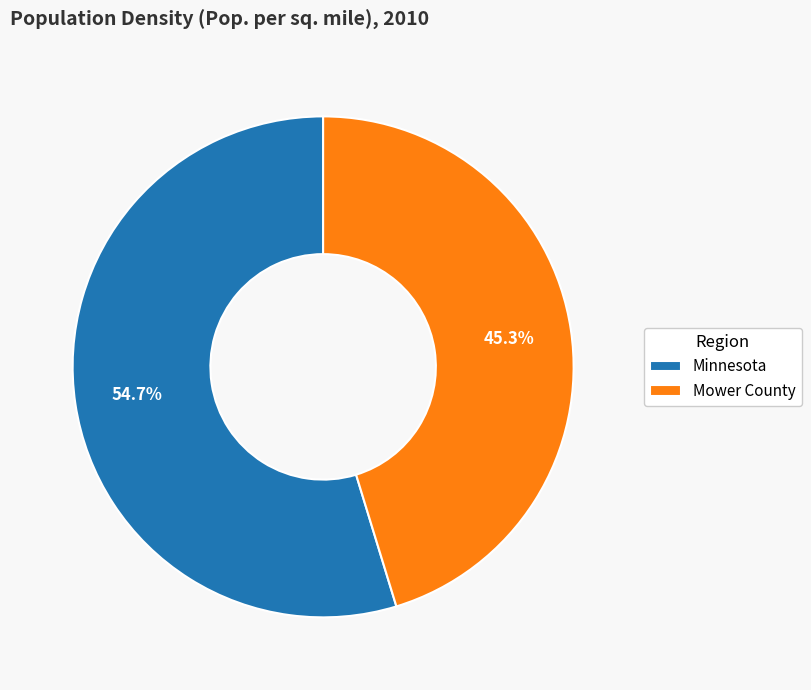

To the nearest percent, what is the difference between the Minnesota and Mower County slice percentages?

9%